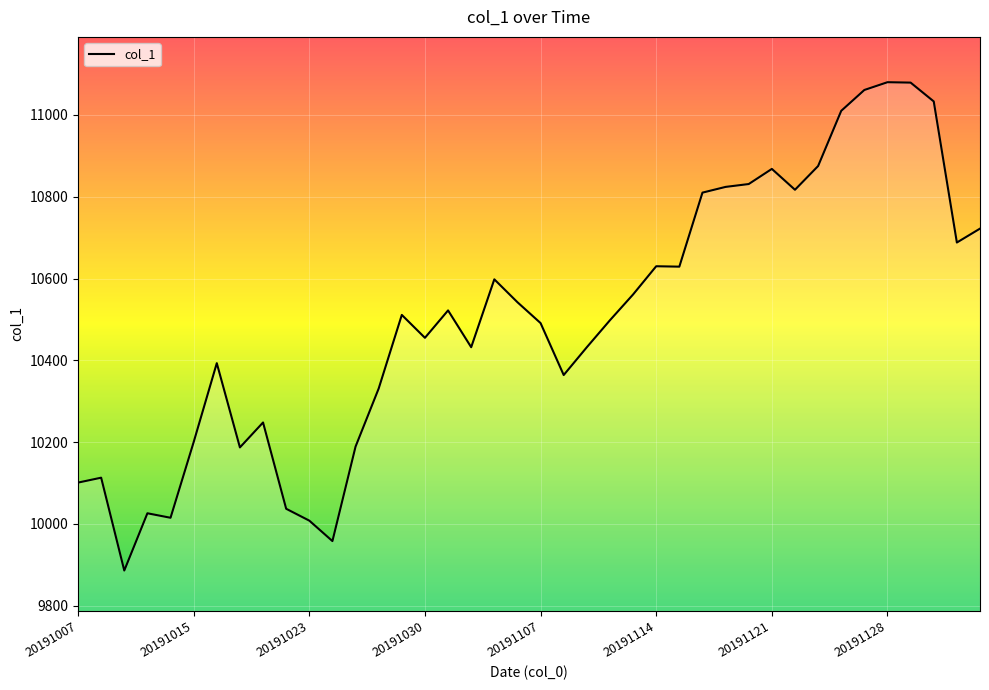

What is the difference between the maximum and minimum values?

1194